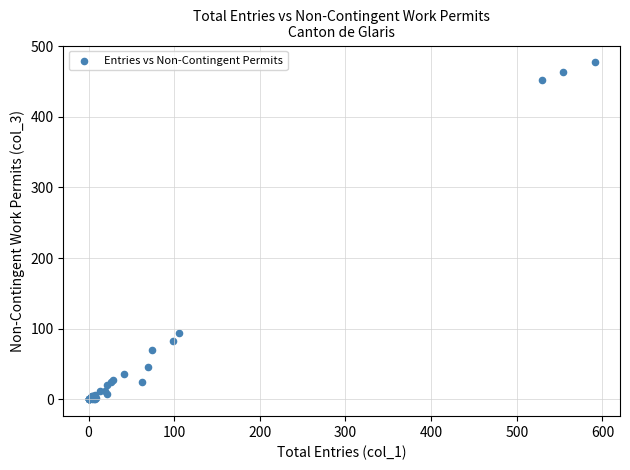

What Y value in the scatter plot is closest to 238?

94